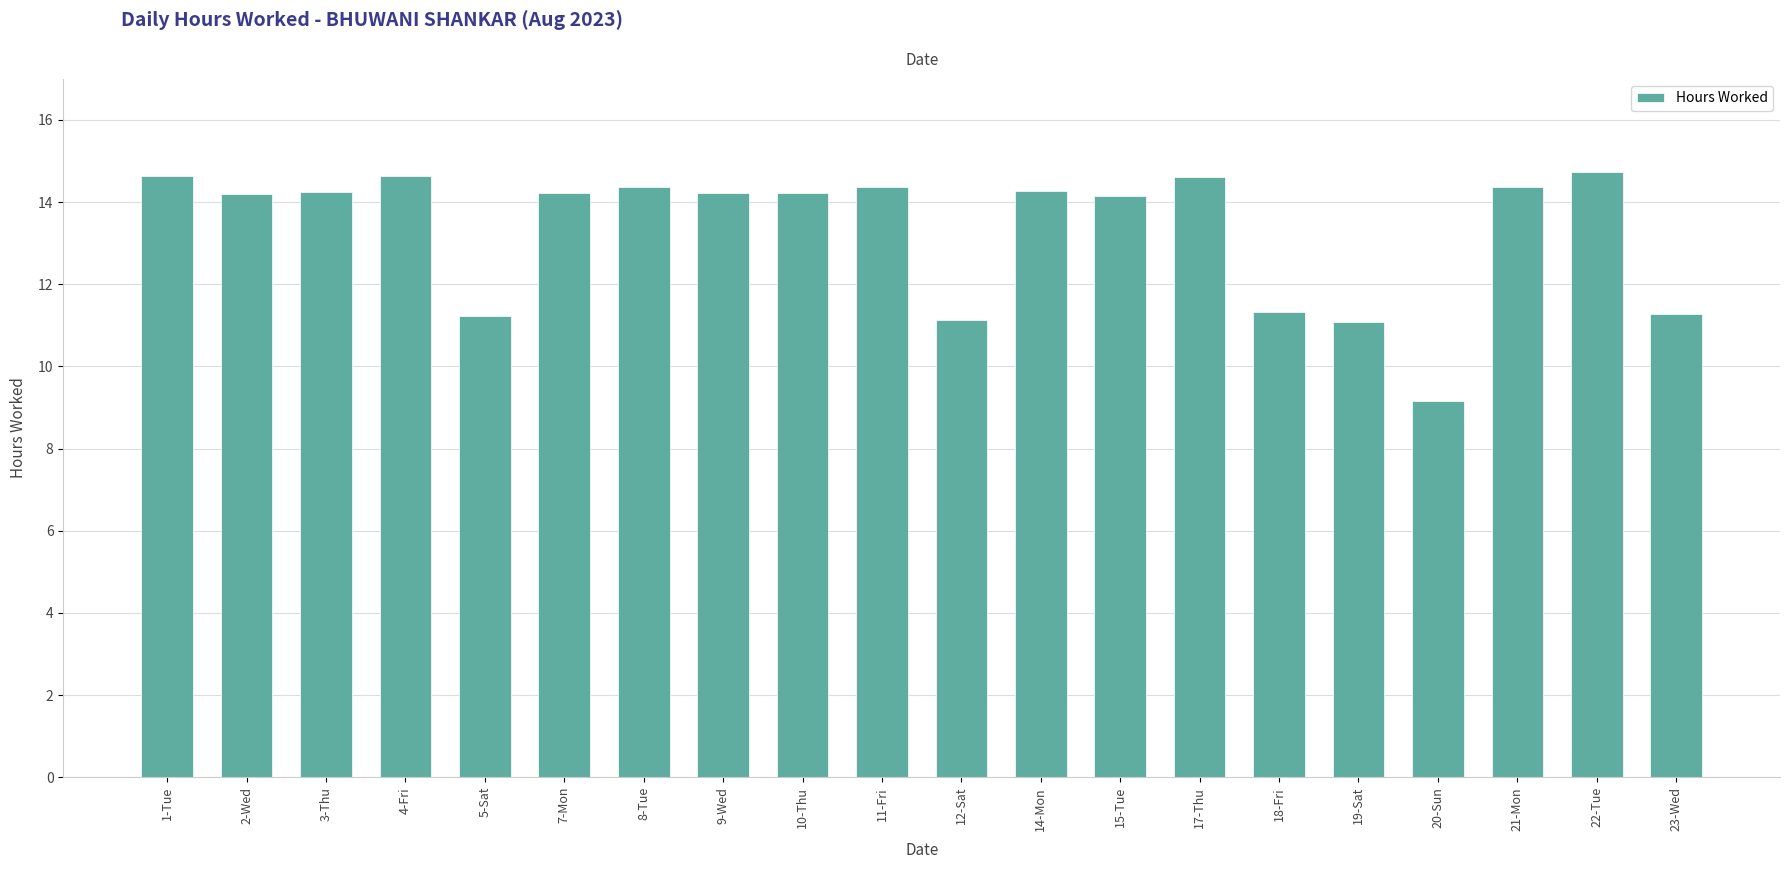

What is the label of the 11th bar from the left?

12-Sat